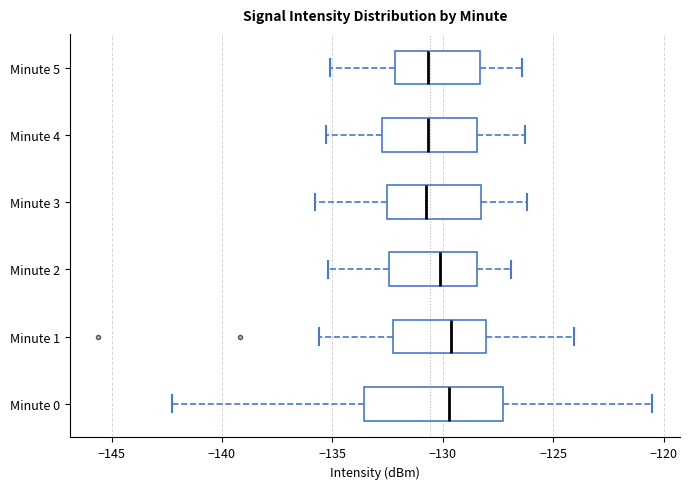

Reading bottom to top, read every box against the x-axis: the position of its median line, the range the box covers, and the ends of its whiskers. The values are not printed on the chart, so give them approximately, as read against the axis.

Minute 0: median -129.5, box -133.5 to -127.5, whiskers -142.5 to -120.5
Minute 1: median -129.5, box -132.0 to -128.0, whiskers -135.5 to -124.0
Minute 2: median -130.0, box -132.5 to -128.5, whiskers -135.0 to -127.0
Minute 3: median -130.5, box -132.5 to -128.5, whiskers -136.0 to -126.0
Minute 4: median -130.5, box -132.5 to -128.5, whiskers -135.5 to -126.5
Minute 5: median -130.5, box -132.0 to -128.5, whiskers -135.0 to -126.5